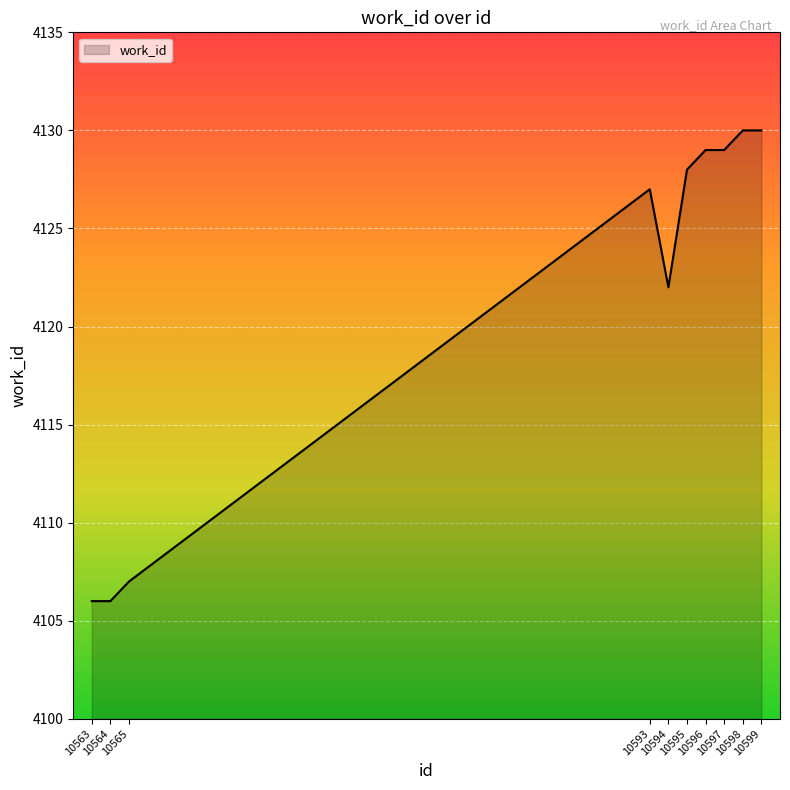

Is it true that the value at 10599 is 5517?

False